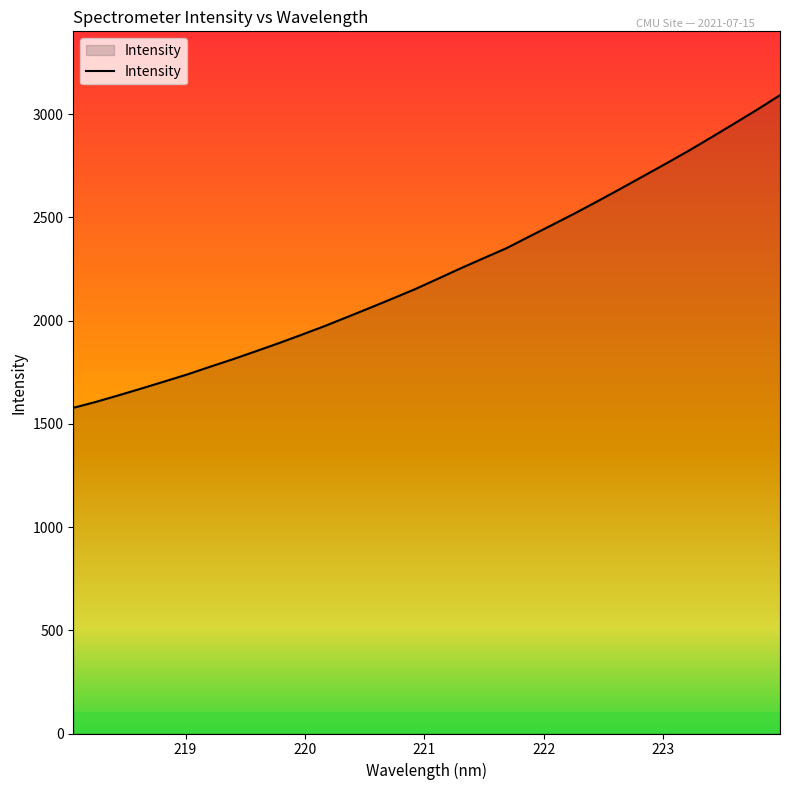

What is the difference between the maximum and minimum values?

1514.8